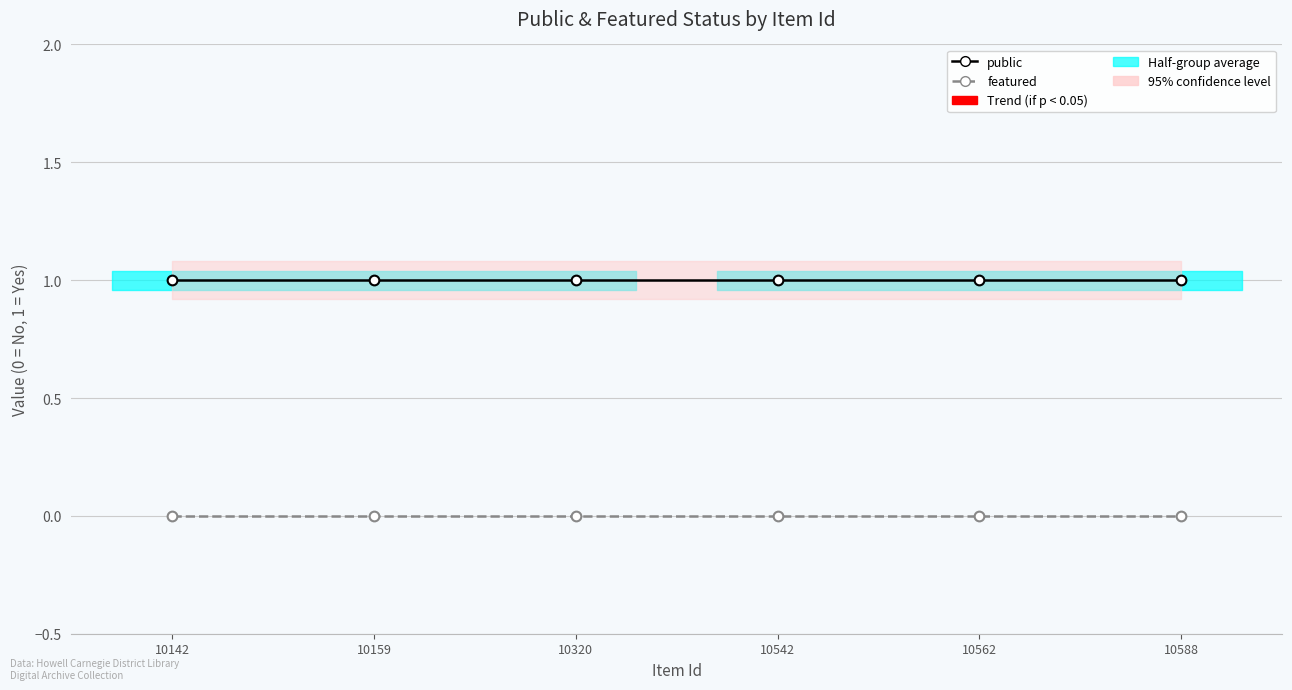

Which series has the largest total across all categories?

public